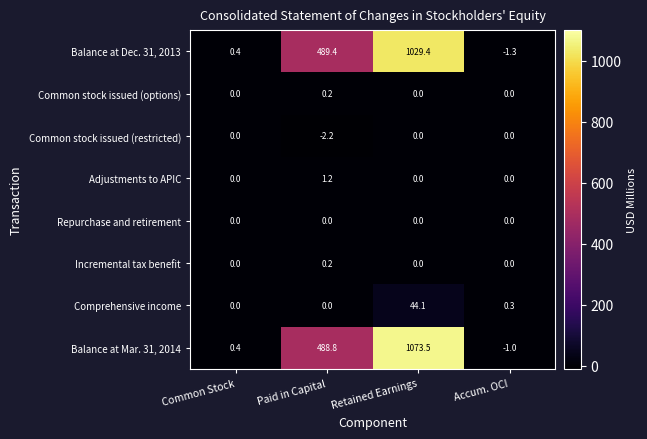

At which label does Balance at Mar. 31, 2014 reach its minimum?

Accum. OCI